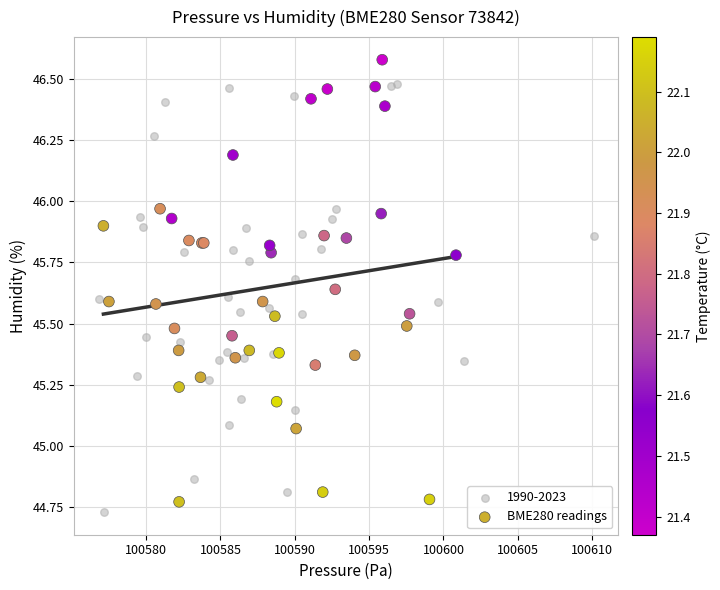

Which series reaches the maximum Y coordinate?

BME280 readings